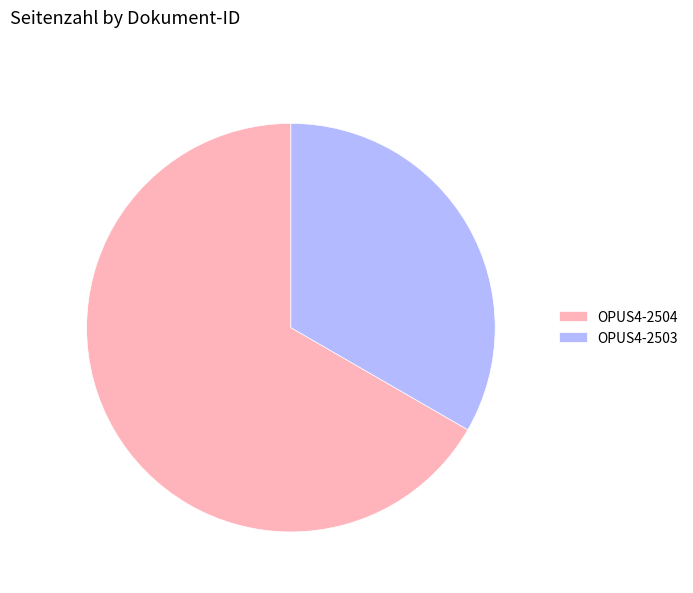

What is the smallest slice in the pie chart?

OPUS4-2503